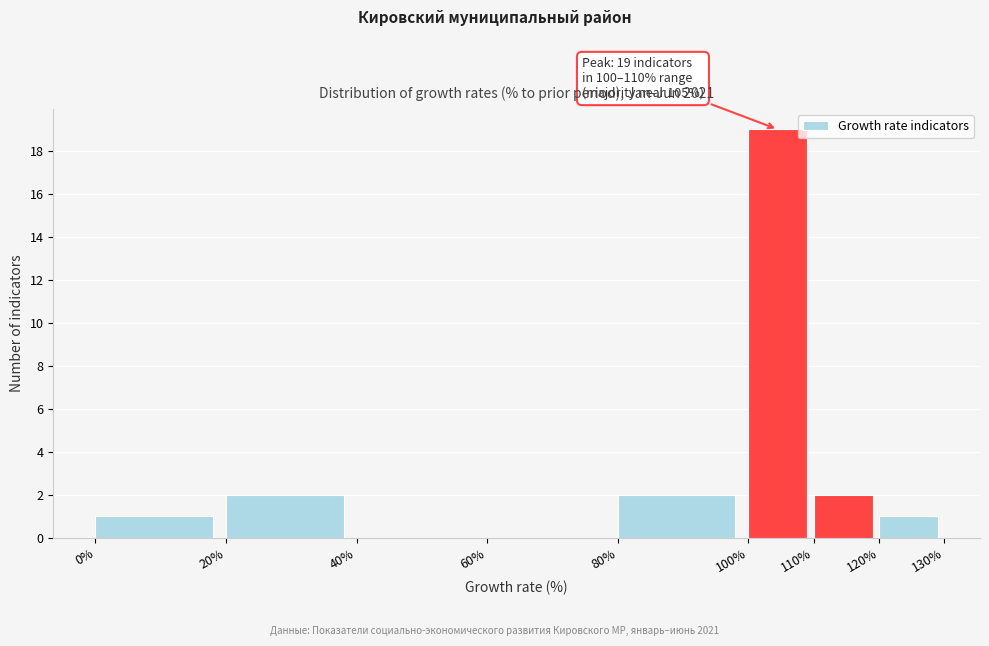

Over which range of the x-axis is the bar tallest?

100% to 110%